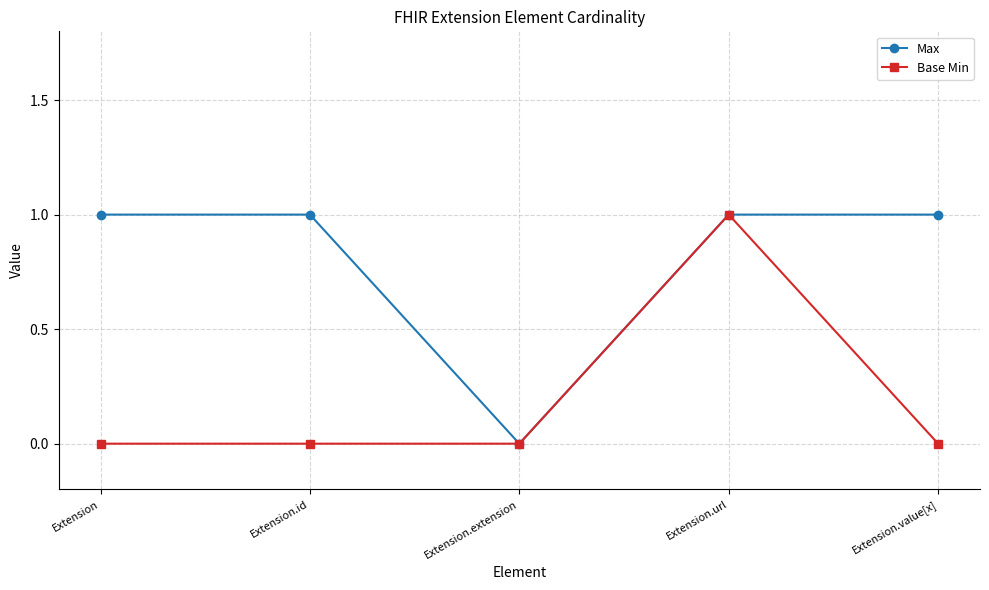

Which series changed the most between Extension.extension and Extension.value[x]?

Max